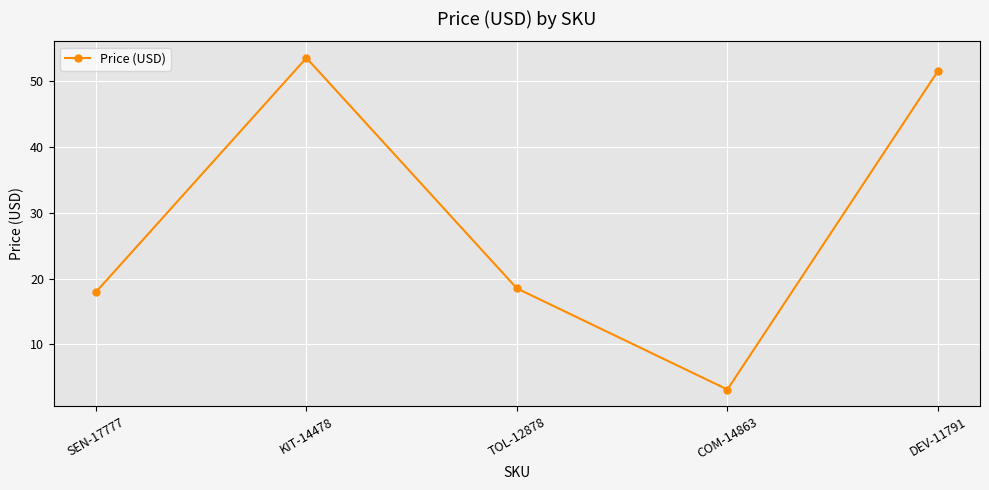

List the labels in order of value, largest first.

KIT-14478, DEV-11791, TOL-12878, SEN-17777, COM-14863